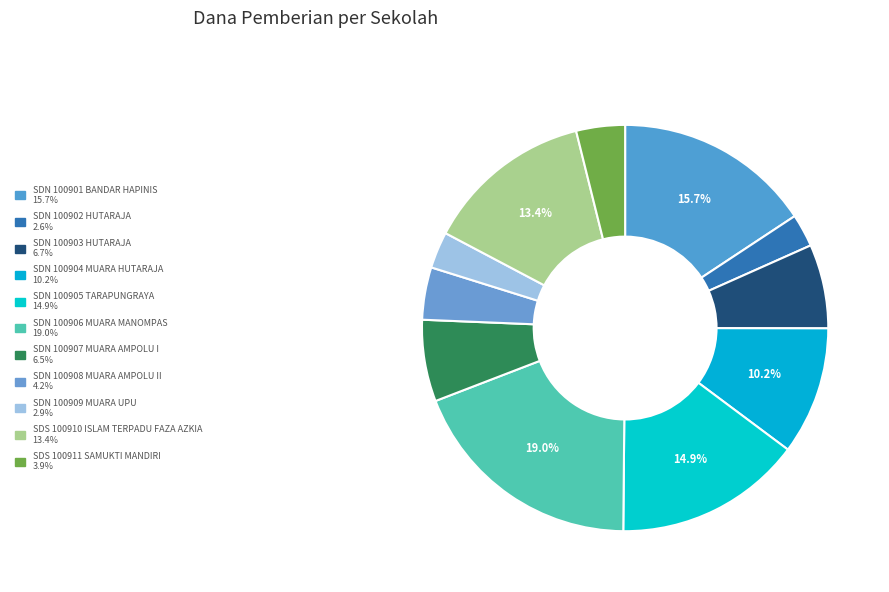

What is the largest slice in the pie chart?

SDN NO. 100906 MUARA MANOMPAS